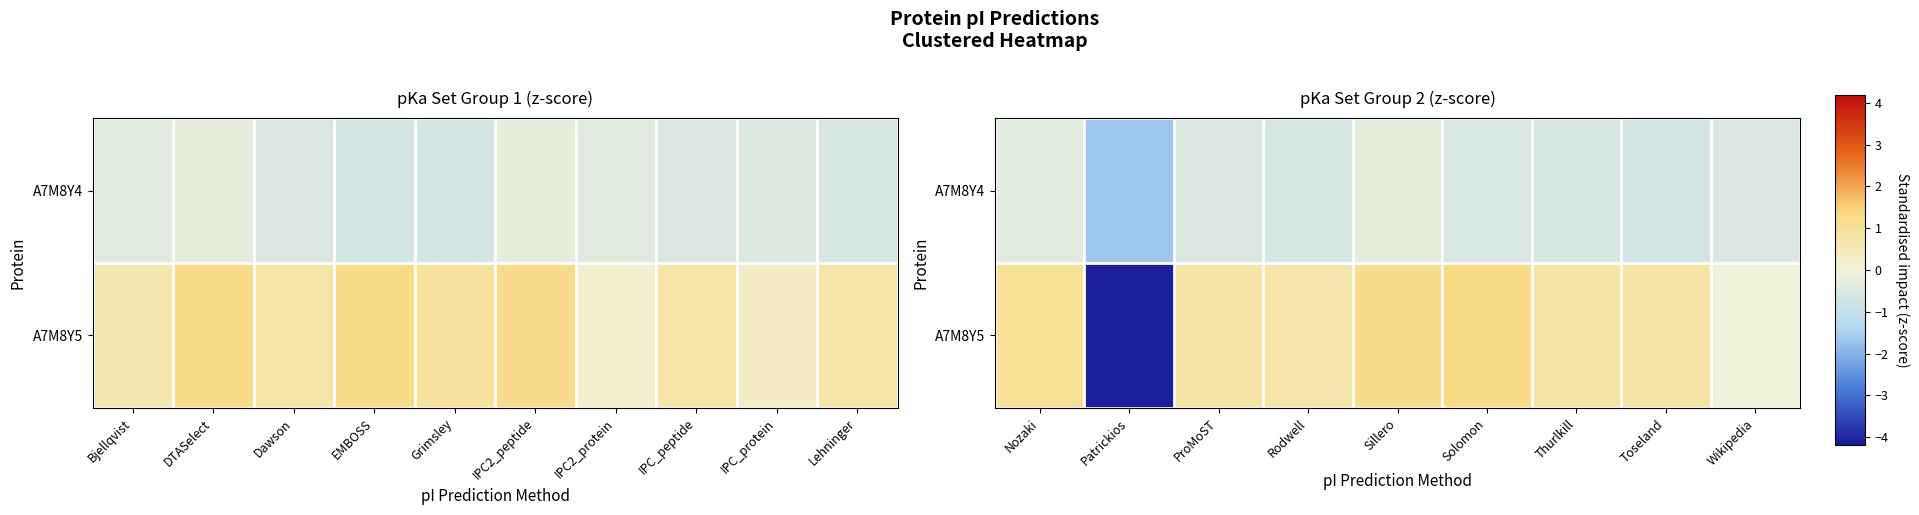

What is the difference between the maximum and minimum values in the A7M8Y5 series?

5.4